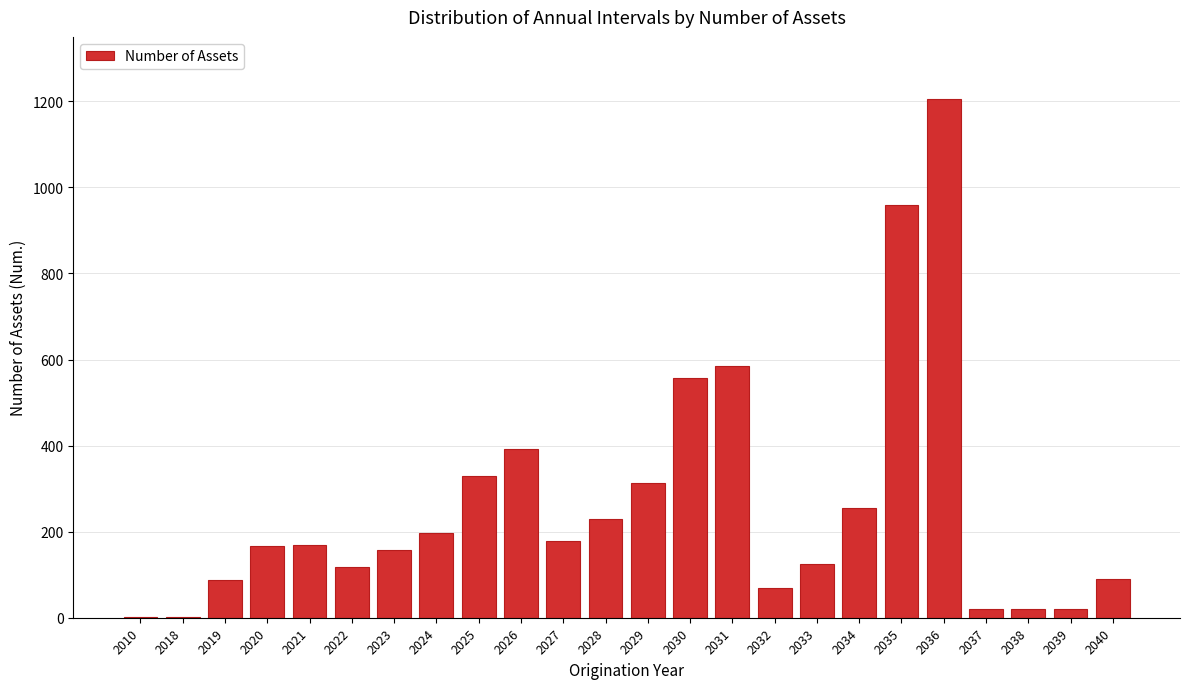

What is the change in value from 2020 to 2033?

-42